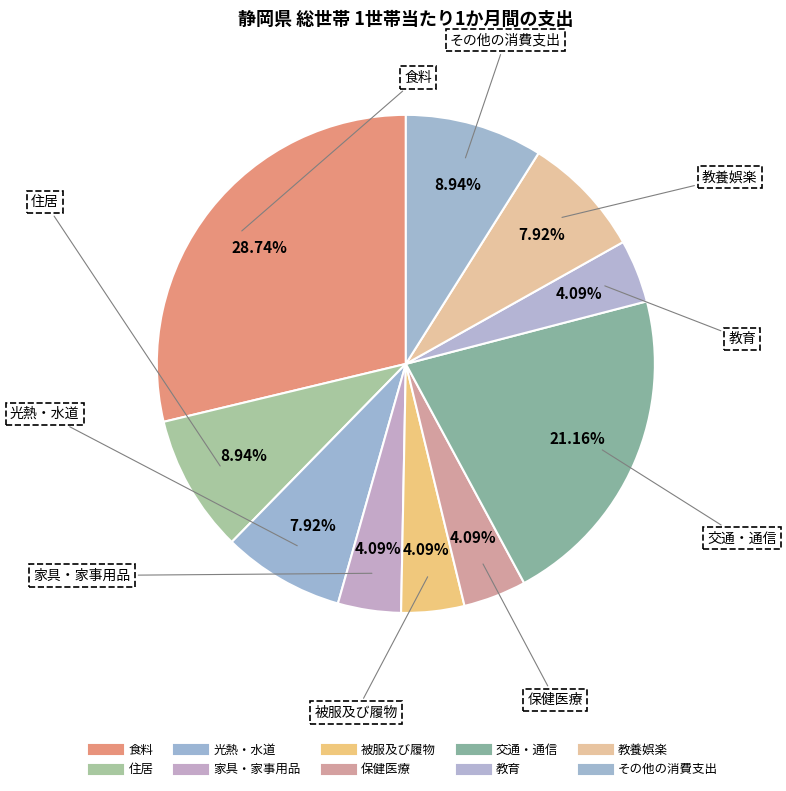

Is there any slice that represents more than half of the pie?

No